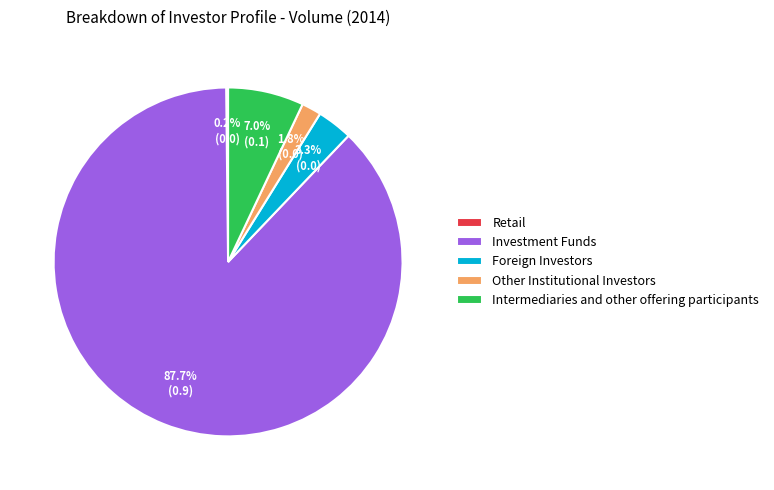

How much of the chart is everything except Other Institutional Investors?

98.2%